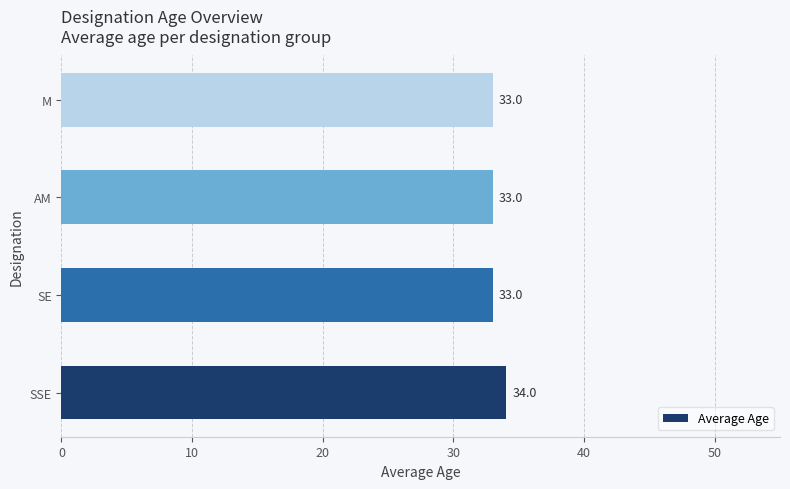

What is the sum of the values at AM and SSE?

67